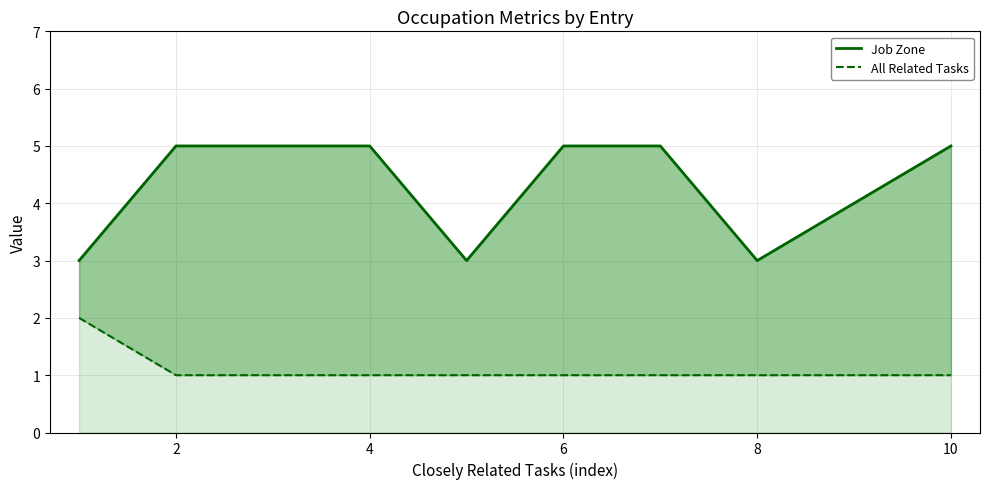

Count the All Related Tasks values in the range 1 to 2.

10